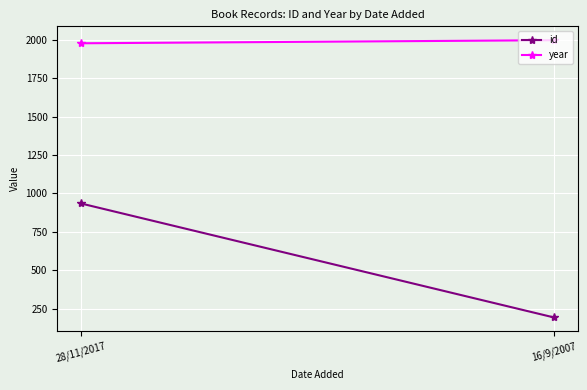

The id series shows 304 at 16/9/2007. True or false?

False